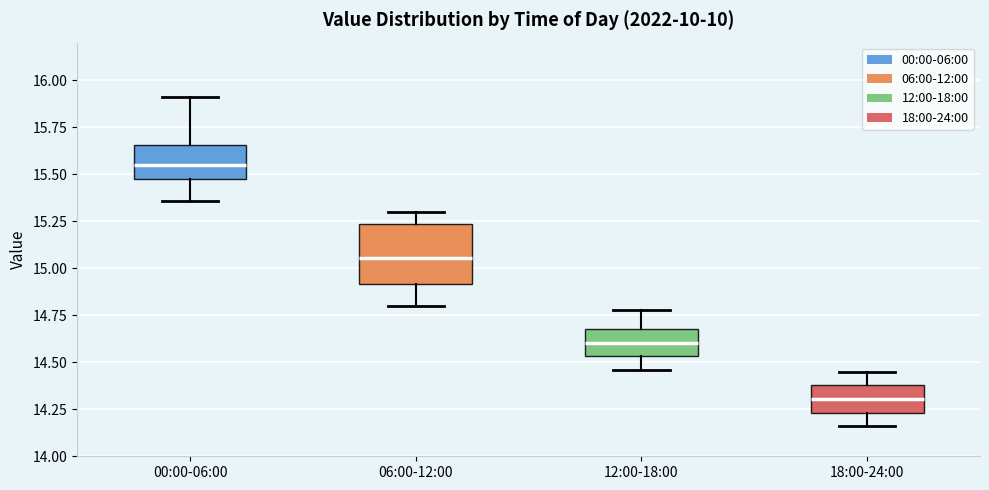

Which box's median line is the highest?

00:00-06:00